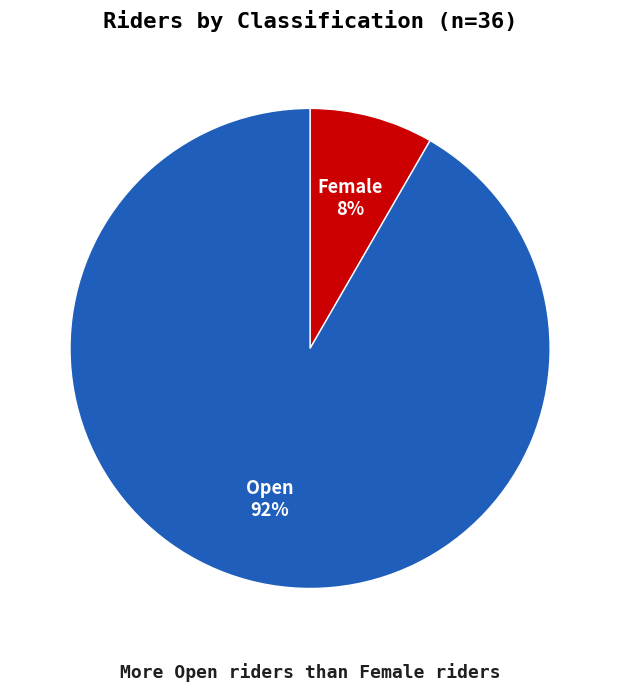

What percentage is the Open slice, to the nearest percent?

92%